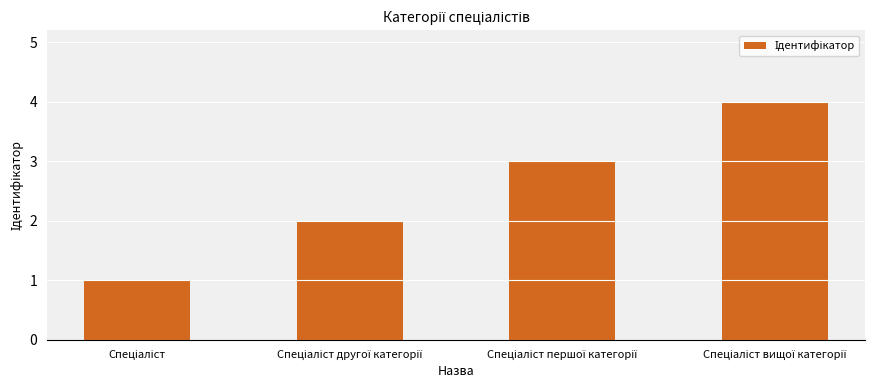

How many distinct data groups are displayed?

1